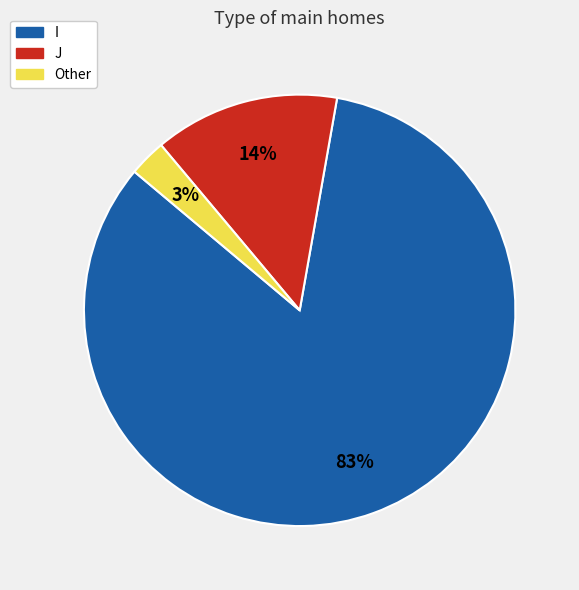

To the nearest percent, what is the average slice percentage?

33%